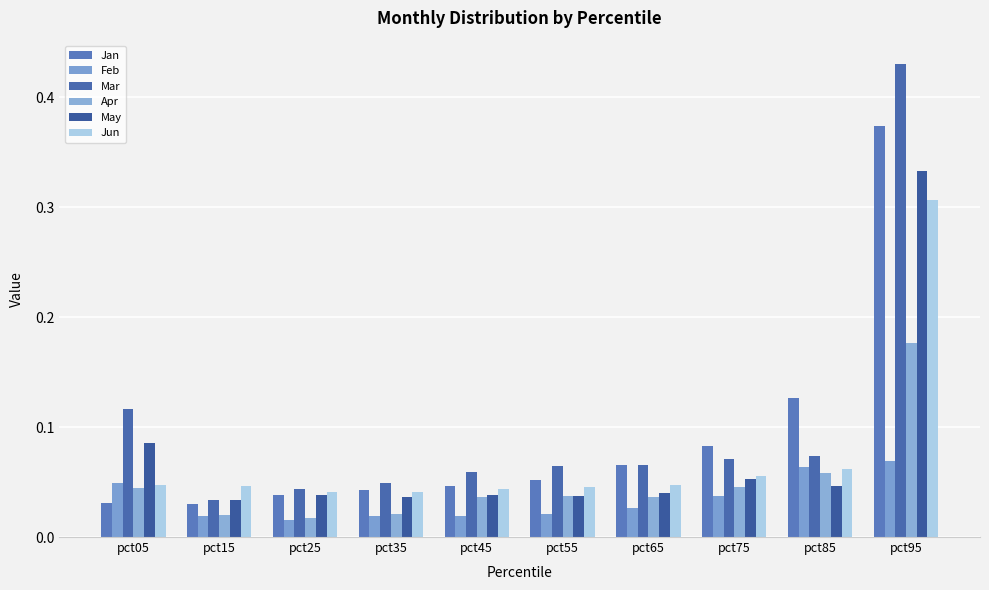

How many bars are there in each group?

6